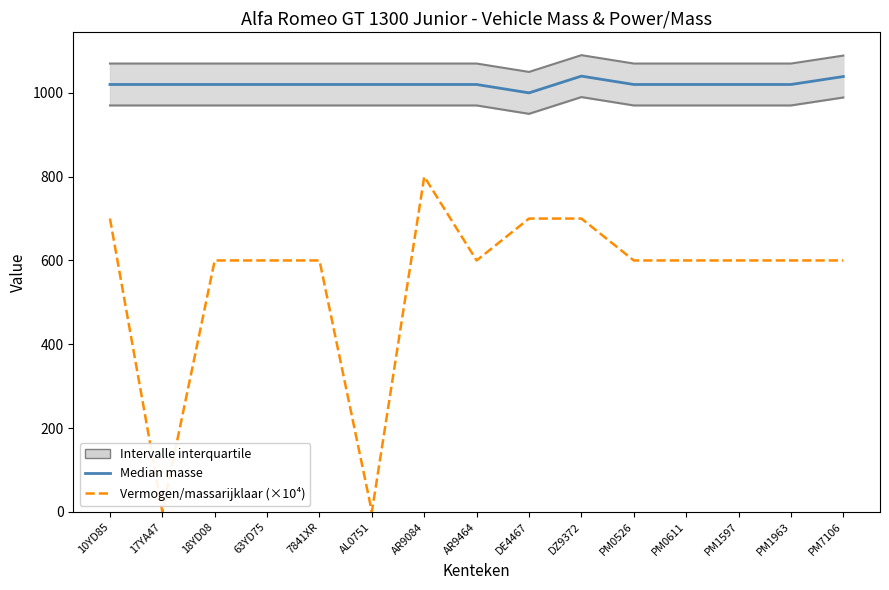

True or false: Median masse (ledig+rijklaar)/2 has a value of 1039.0 at PM7106.

True